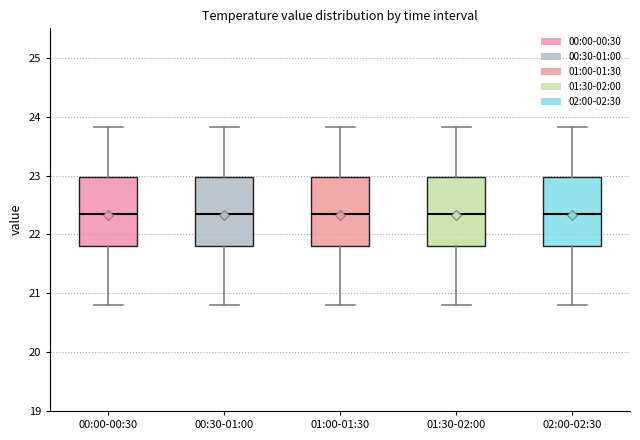

Where does the median line of the box for 01:30-02:00 sit on the y-axis? The values are not printed on the chart, so give them approximately, as read against the axis.

22.4